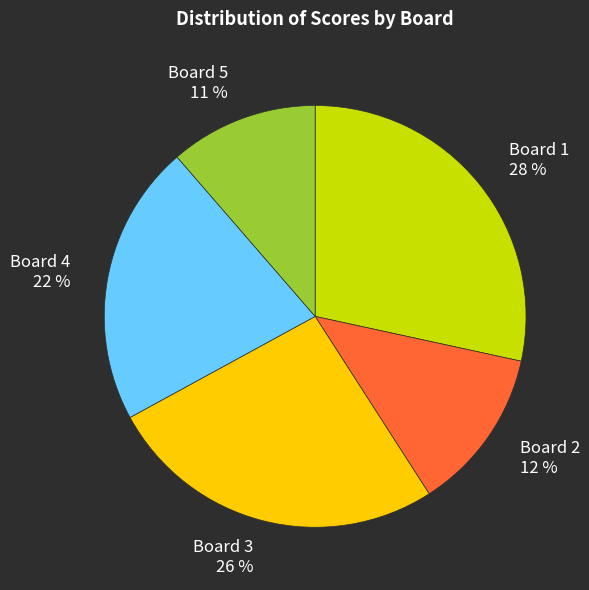

What percentage is the Board 4 slice, to the nearest percent?

22%